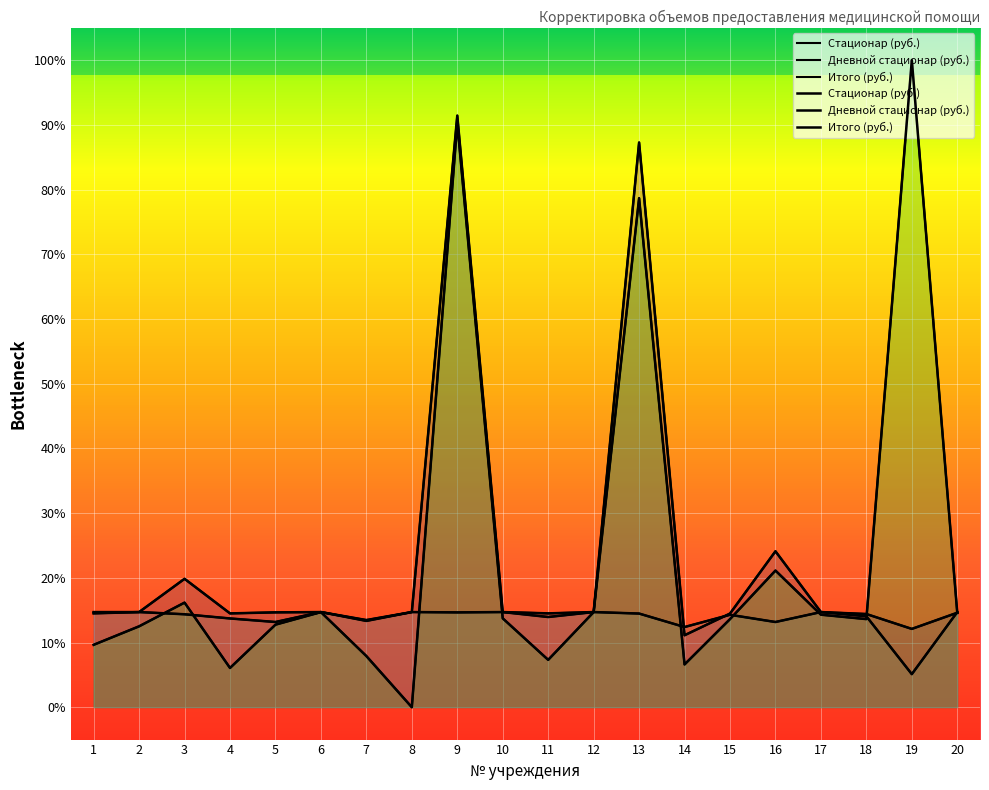

What is the value of the Дневной стационар (руб.) point at the 17th from the left?

14.7